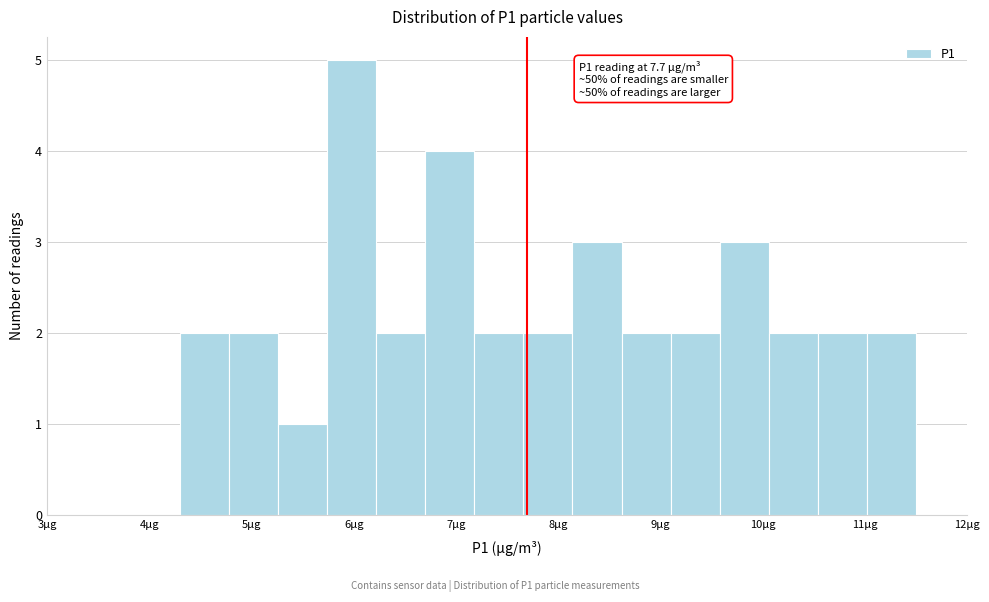

Over which range of the x-axis is the bar tallest?

5.74 to 6.22